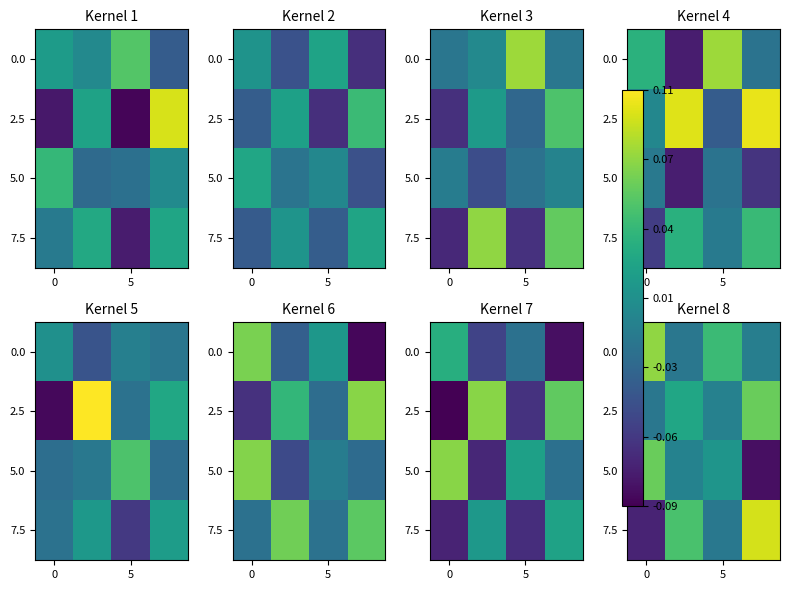

At which category is the sum across all series the highest?

3